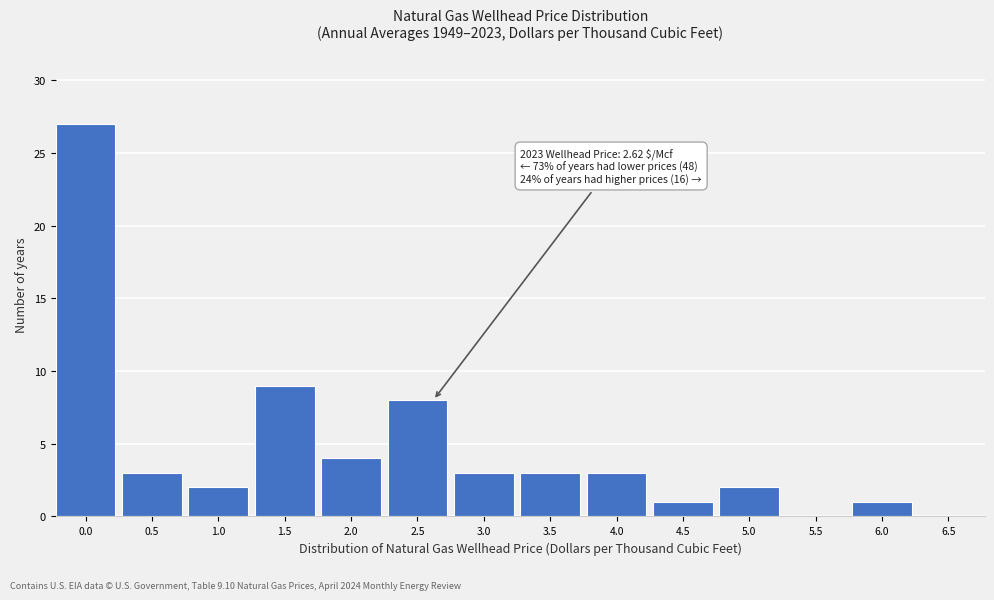

Reading left to right, extract all data points from this chart.

0.0=27	0.5=3	1.0=2	1.5=9	2.0=4	2.5=8	3.0=3	3.5=3	4.0=3	4.5=1	5.0=2	5.5=0	6.0=1	6.5=0